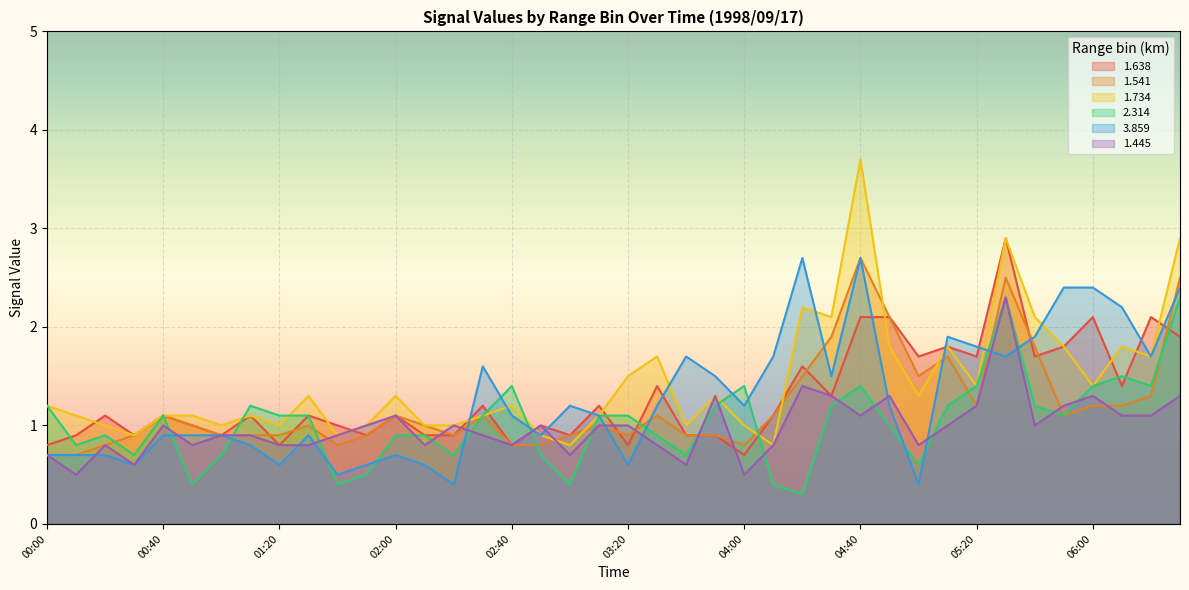

Rank the series at 04:20 from highest to lowest value.

3.859, 1.734, 1.638, 1.541, 1.445, 2.314